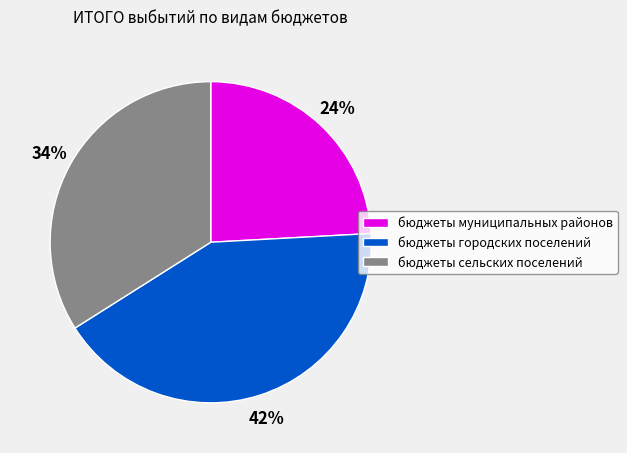

Is it true that бюджеты сельских поселений is 27% of the pie?

False